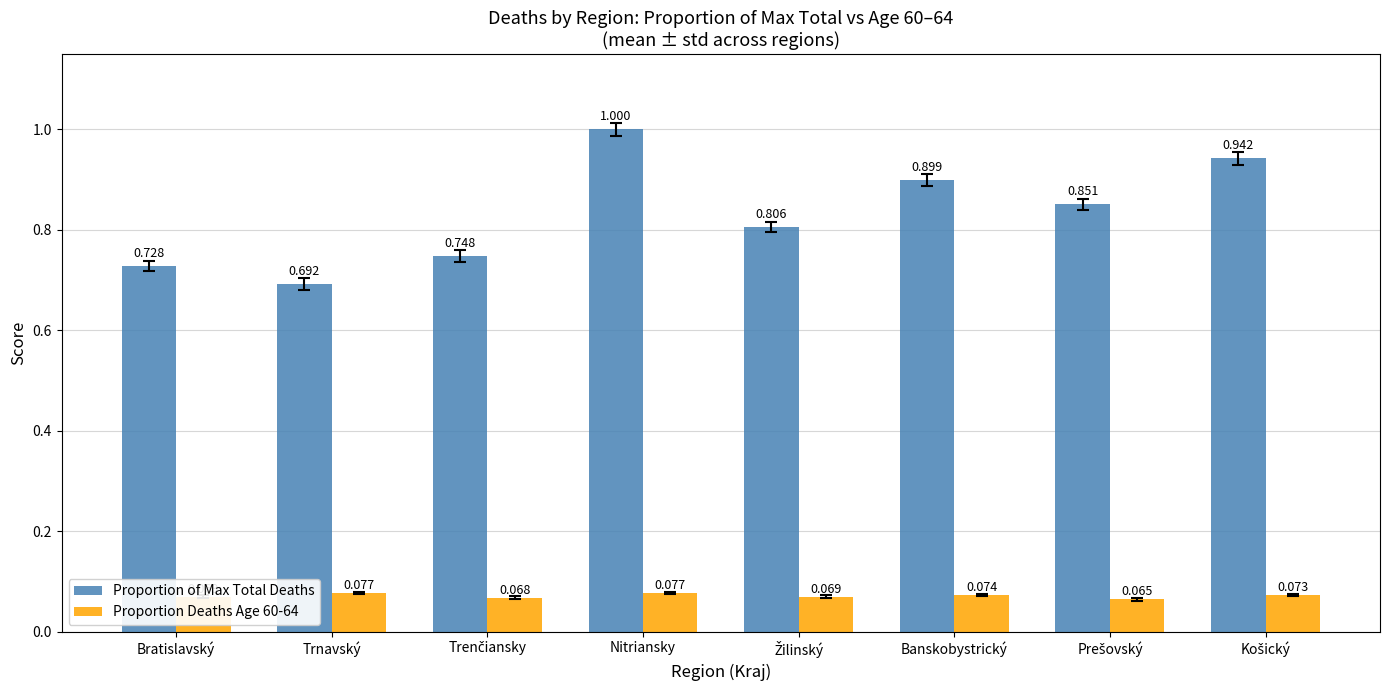

Which series has the largest range (max minus min)?

Proportion of Max Total Deaths